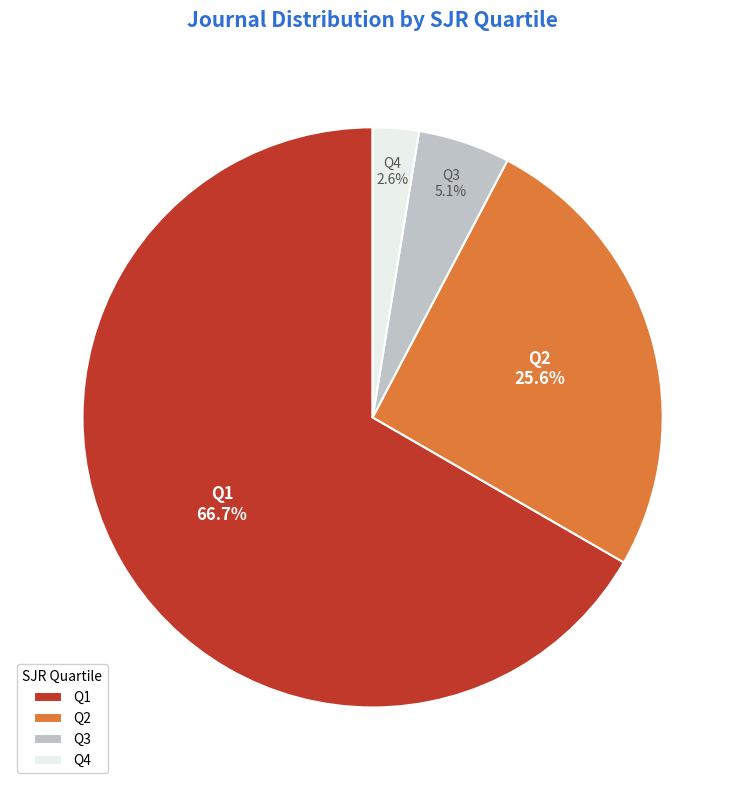

Count the number of slices in the pie.

4